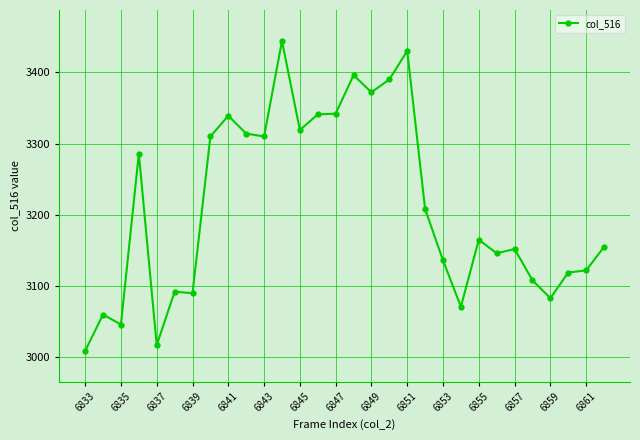

What is the value of the 17th point from the left?

3372